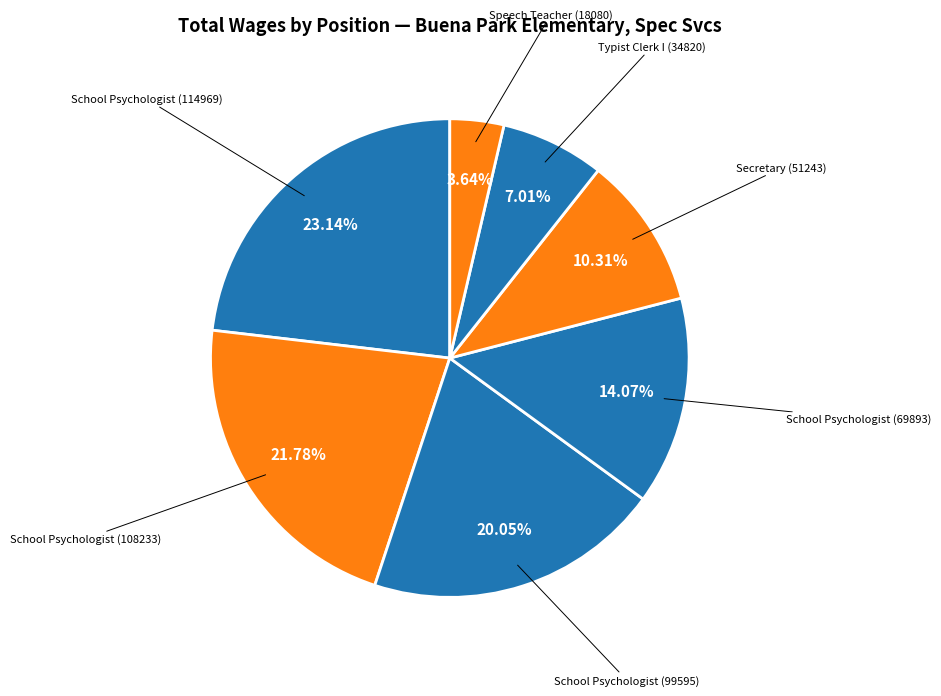

Count the number of slices in the pie.

7